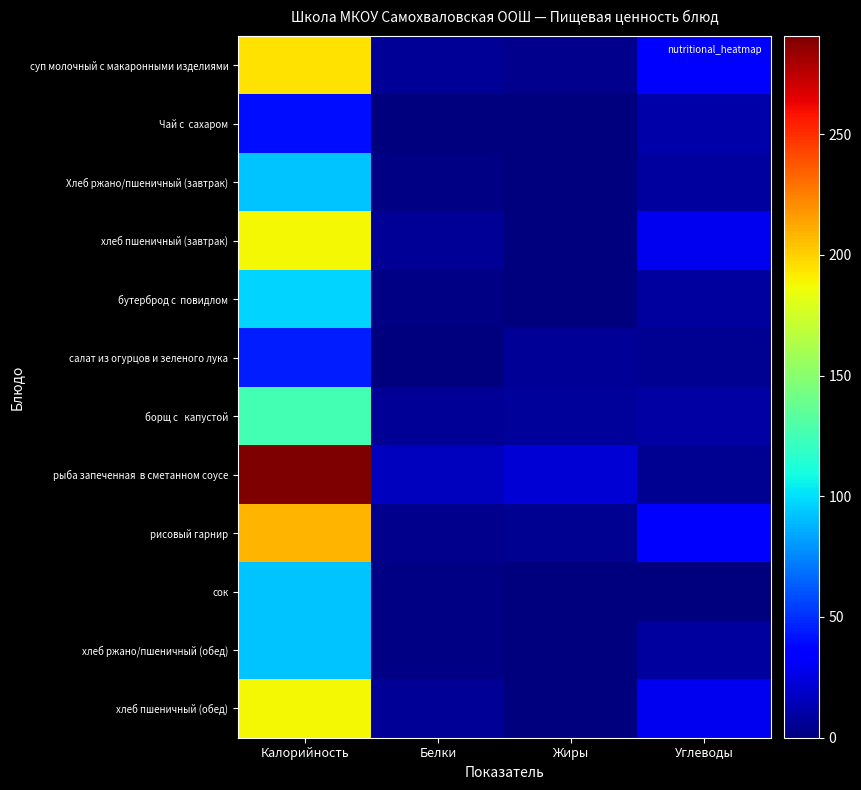

List the series in order of their peak value, lowest first.

Чай с сахаром, салат из огурцов и зеленого лука, сок, Хлеб ржано/пшеничный (завтрак), хлеб ржано/пшеничный (обед), бутерброд с повидлом, борщ с капустой, хлеб пшеничный (завтрак), хлеб пшеничный (обед), суп молочный с макаронными изделиями, рисовый гарнир, рыба запеченная в сметанном соусе